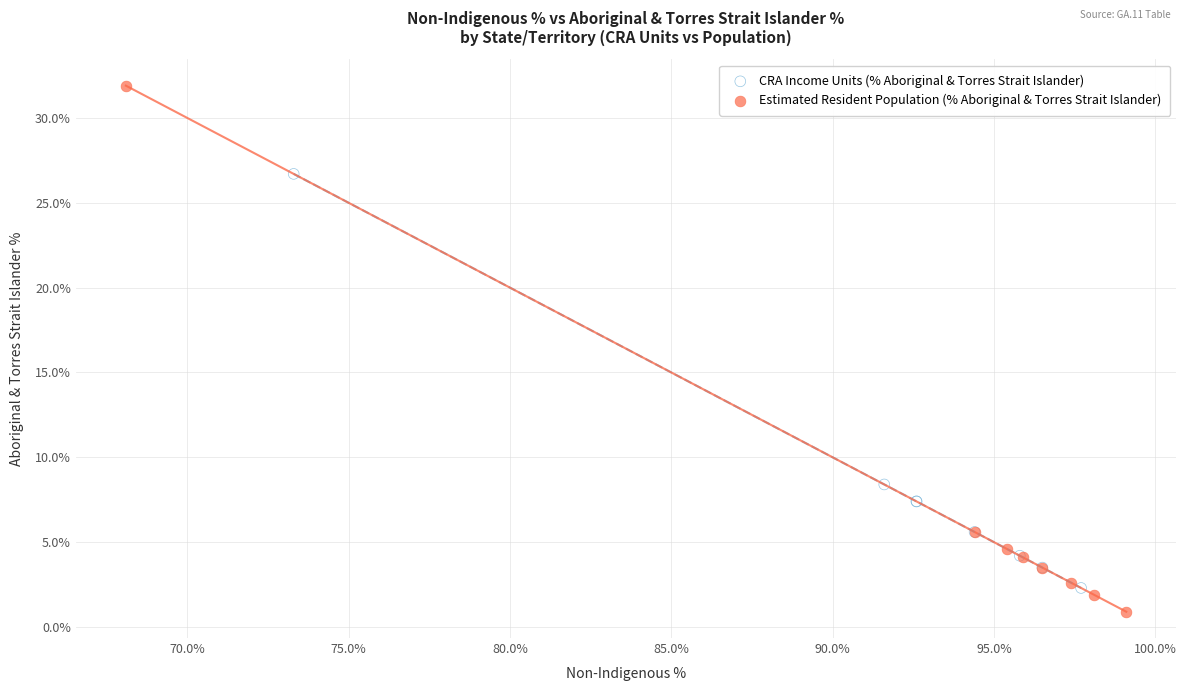

Which series contains the lowest Y value?

Estimated Resident Population (% Aboriginal & Torres Strait Islander)